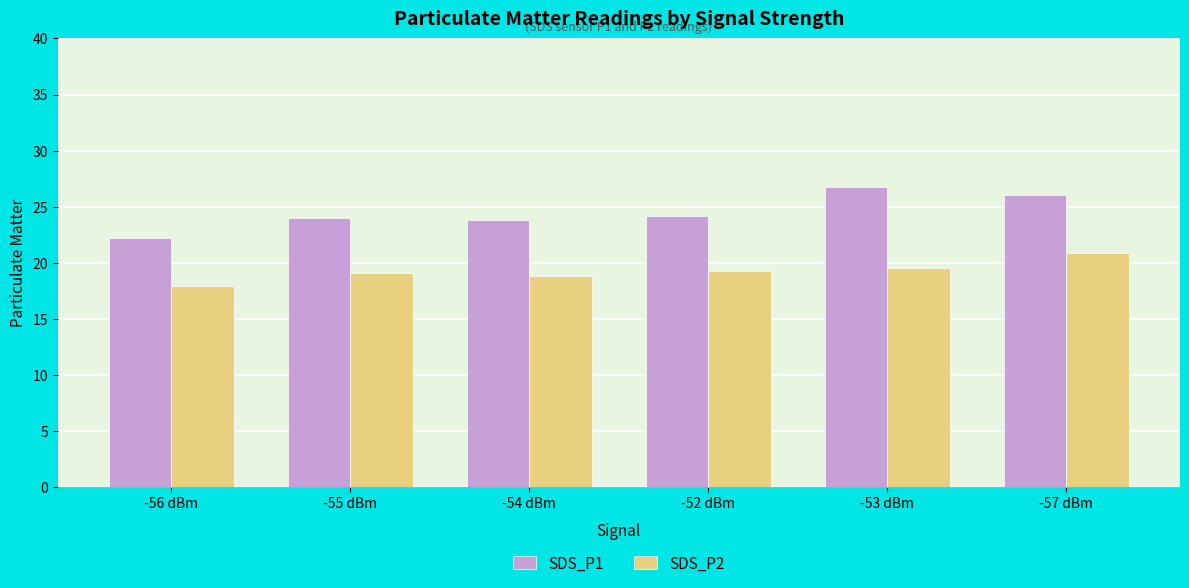

How many categories are shown in the chart?

6